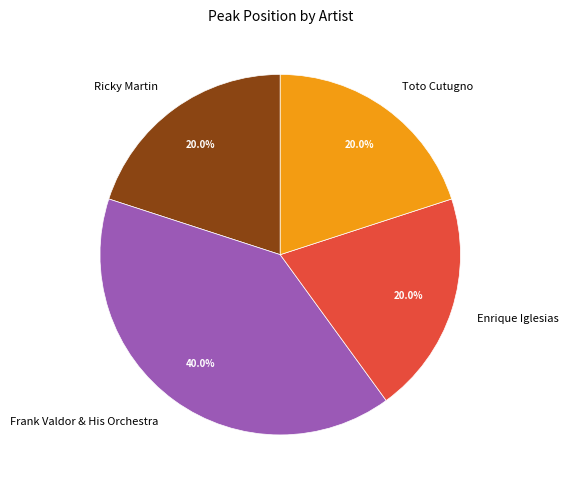

What percentage is the Frank Valdor & His Orchestra slice, to the nearest percent?

40%